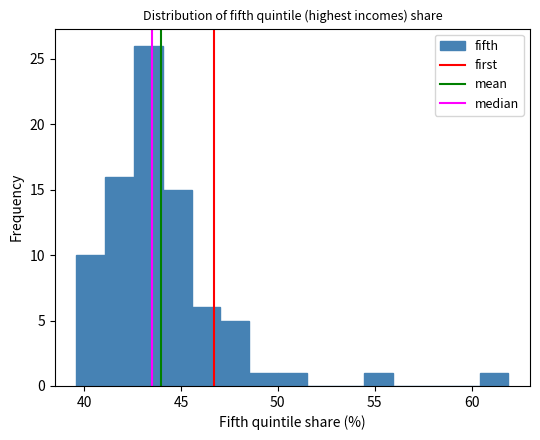

Around what value on the x-axis is the tallest bar? Give the approximate position of its centre, as read against the axis.

43.5